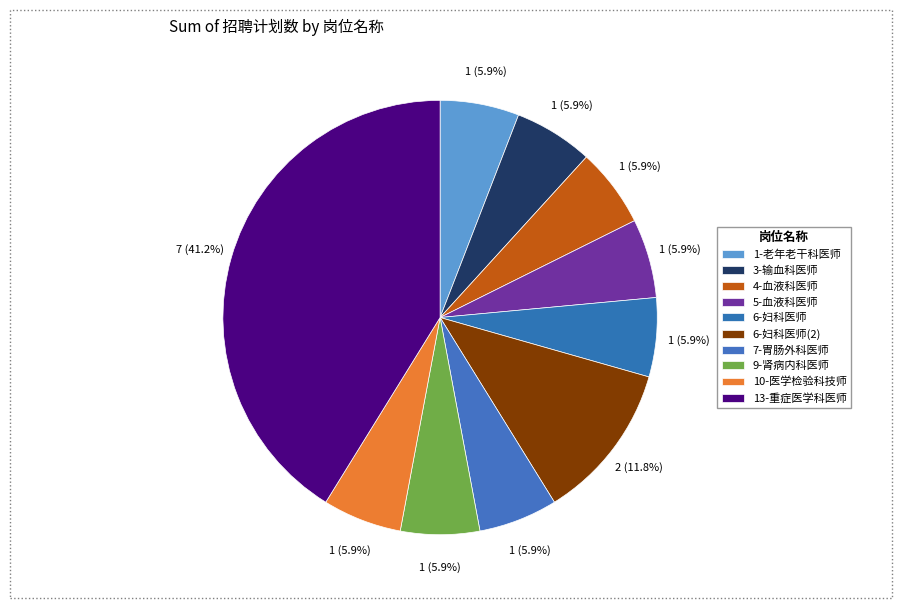

Is it true that 6-妇科医师(2) is 12% of the pie?

True